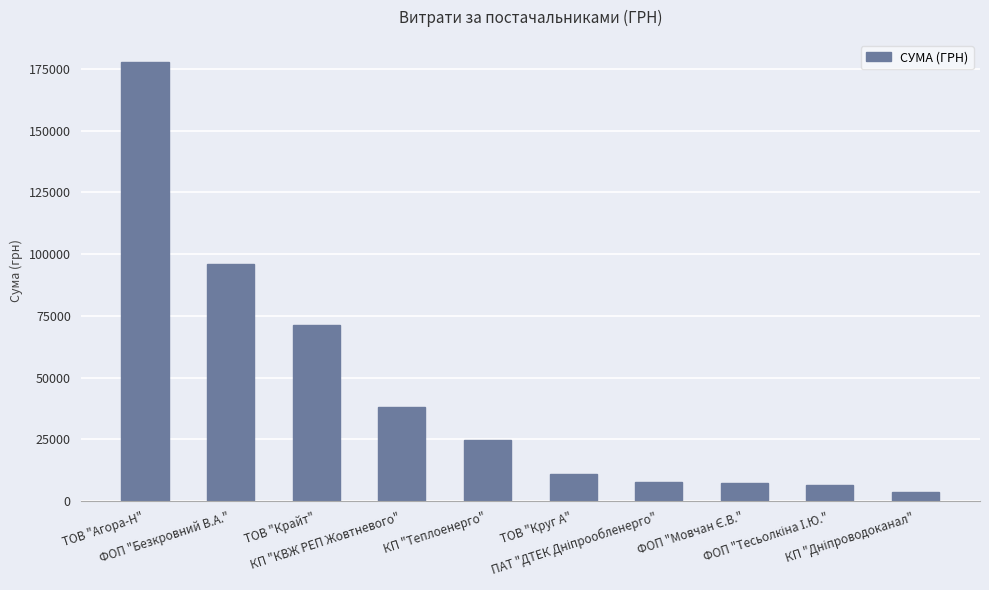

What is the label of the 5th bar from the left?

КП "Теплоенерго"